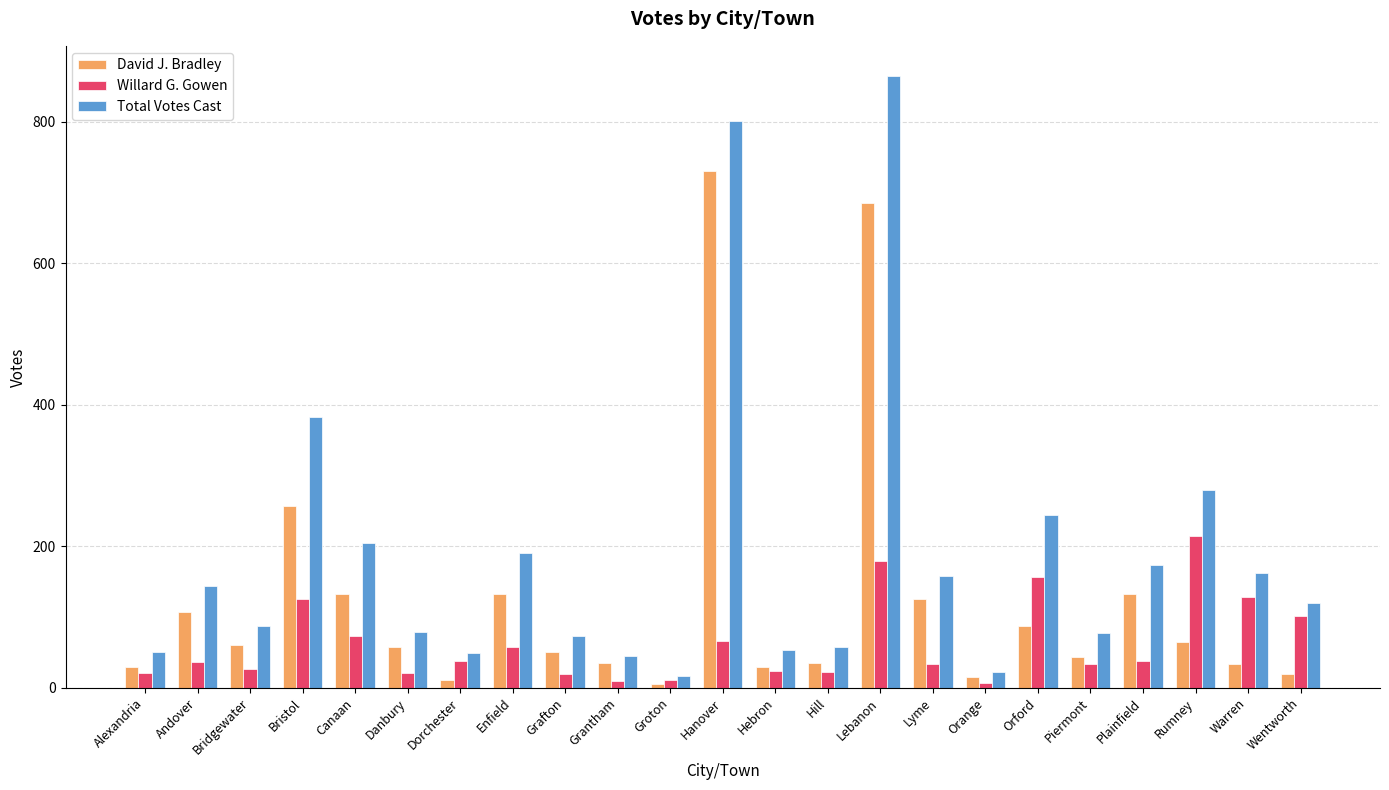

At which label is David J. Bradley closest to 368?

Bristol